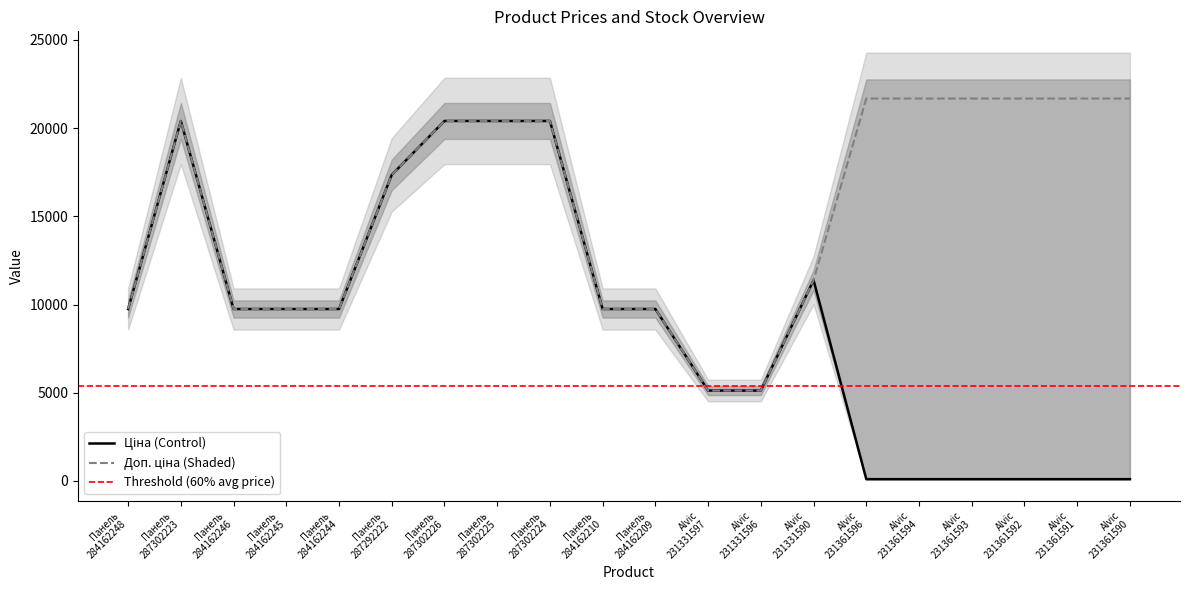

At which label does Ціна first exceed 9744?

Панель 284162248